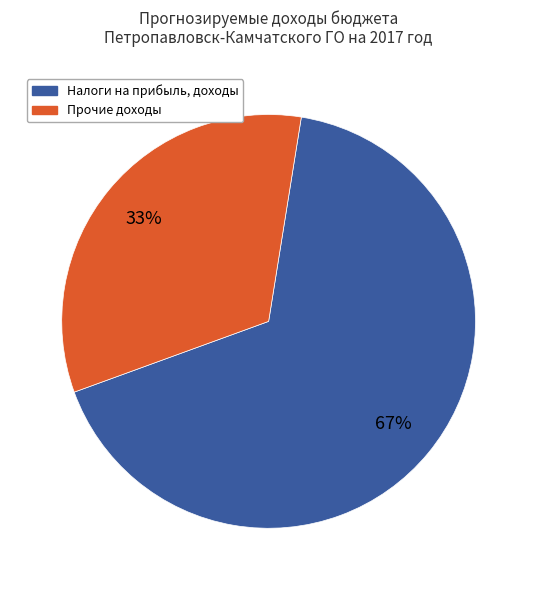

How many slices are in this pie chart?

2